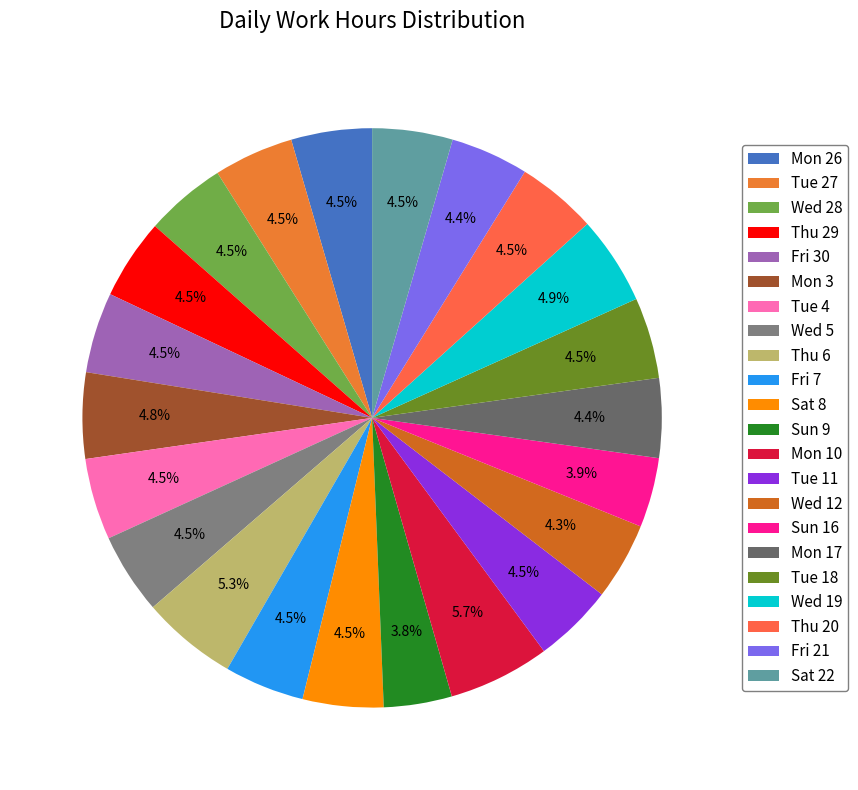

What percentage is the Mon 17 slice, to the nearest percent?

4%